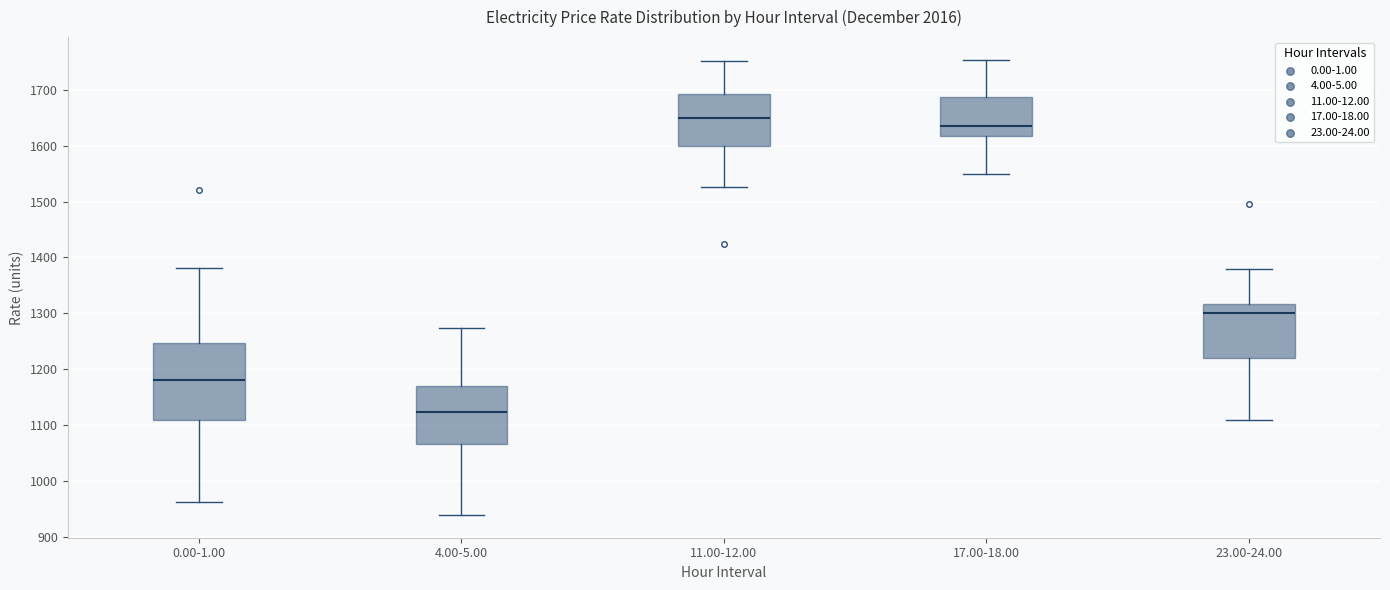

Reading left to right, read every box against the y-axis: the position of its median line, the range the box covers, and the ends of its whiskers. The values are not printed on the chart, so give them approximately, as read against the axis.

0.00-1.00: median 1180, box 1110 to 1250, whiskers 960 to 1380
4.00-5.00: median 1120, box 1070 to 1170, whiskers 940 to 1270
11.00-12.00: median 1650, box 1600 to 1690, whiskers 1530 to 1750
17.00-18.00: median 1640, box 1620 to 1690, whiskers 1550 to 1750
23.00-24.00: median 1300, box 1220 to 1320, whiskers 1110 to 1380